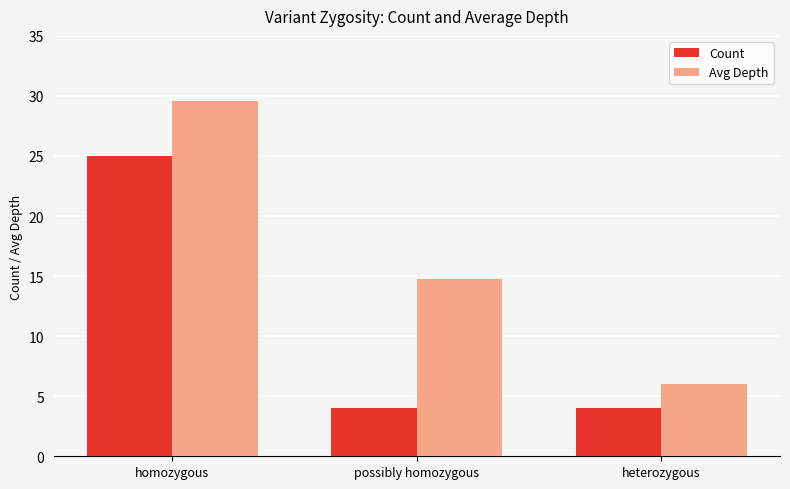

Reading right to left, list all the values displayed in this chart.

Count: heterozygous=4.0	possibly homozygous=4.0	homozygous=25.0
Avg Depth: heterozygous=6.0	possibly homozygous=14.8	homozygous=29.6